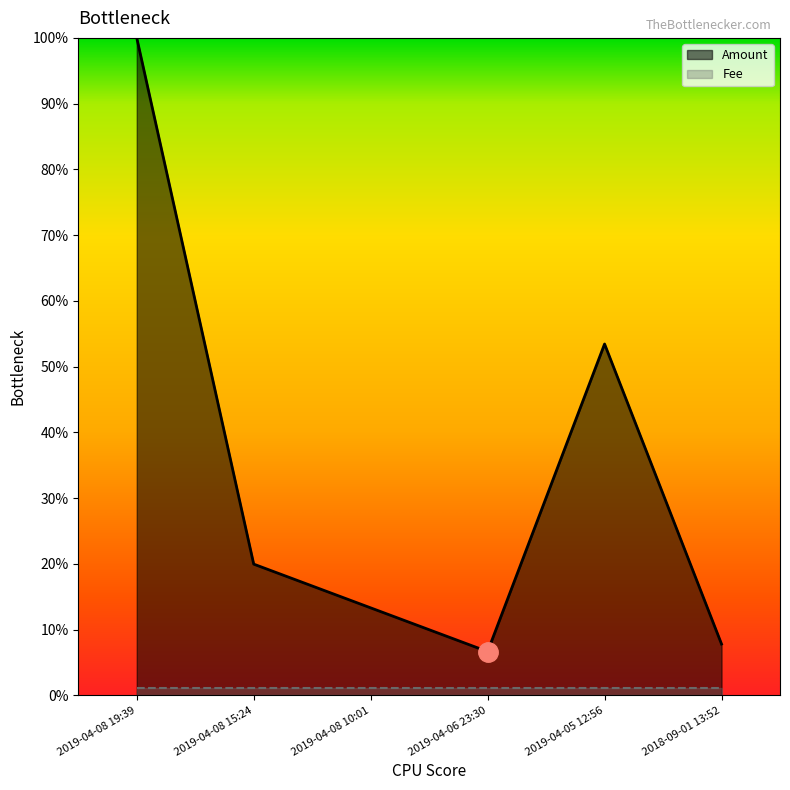

Read the value at 2019-04-08 15:24.

0.2